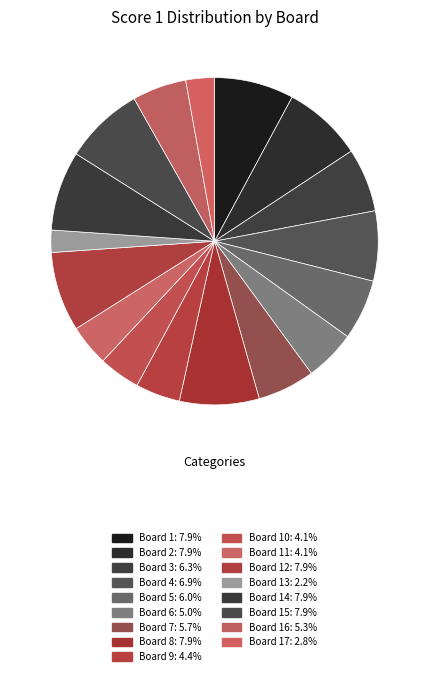

How many slices are in this pie chart?

17